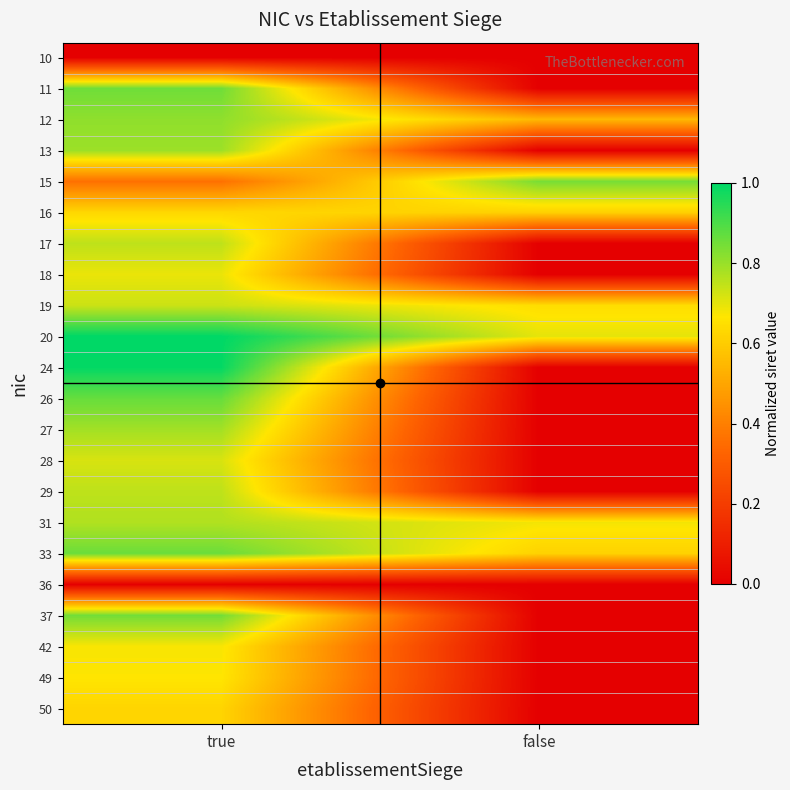

Reading right to left, extract all data points from this chart.

10: false=0.0	true=0.0
11: false=0.0	true=0.9
12: false=0.5	true=0.8
13: false=0.0	true=0.8
15: false=0.8	true=0.4
16: false=0.6	true=0.6
17: false=0.0	true=0.8
18: false=0.0	true=0.7
19: false=0.6	true=0.7
20: false=0.7	true=1.0
24: false=0.0	true=1.0
26: false=0.0	true=0.9
27: false=0.0	true=0.8
28: false=0.0	true=0.7
29: false=0.0	true=0.8
31: false=0.7	true=0.8
33: false=0.6	true=0.9
36: false=0.0	true=0.0
37: false=0.0	true=0.8
42: false=0.0	true=0.7
49: false=0.0	true=0.7
50: false=0.0	true=0.6